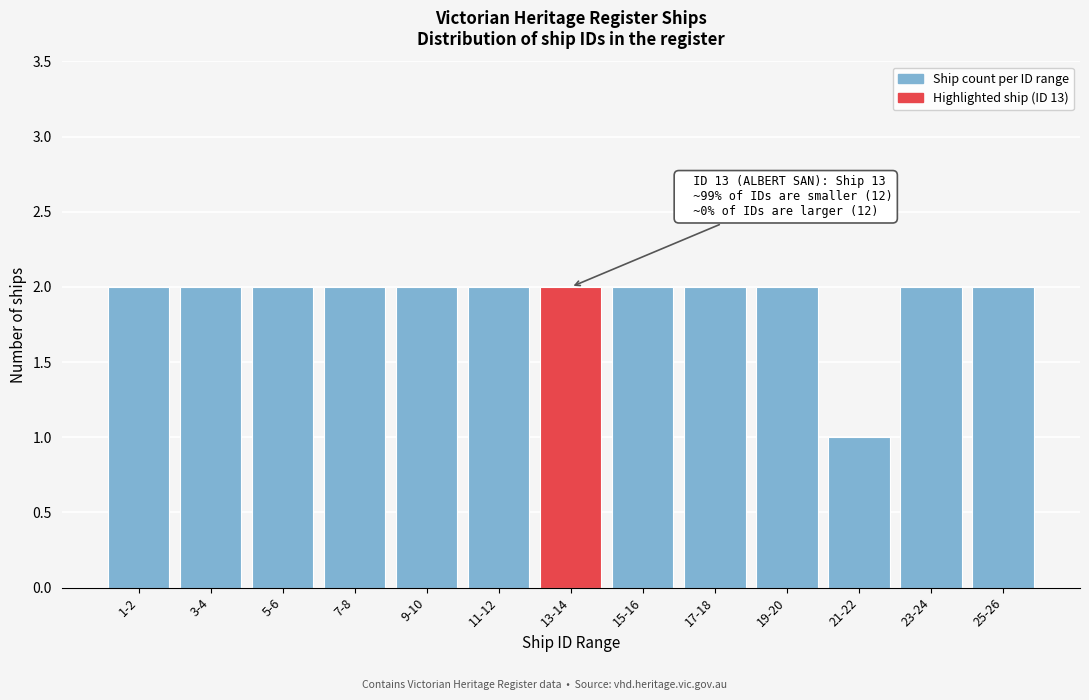

Reading left to right, transcribe all the data shown in this chart.

1-2=2	3-4=2	5-6=2	7-8=2	9-10=2	11-12=2	13-14=2	15-16=2	17-18=2	19-20=2	21-22=1	23-24=2	25-26=2